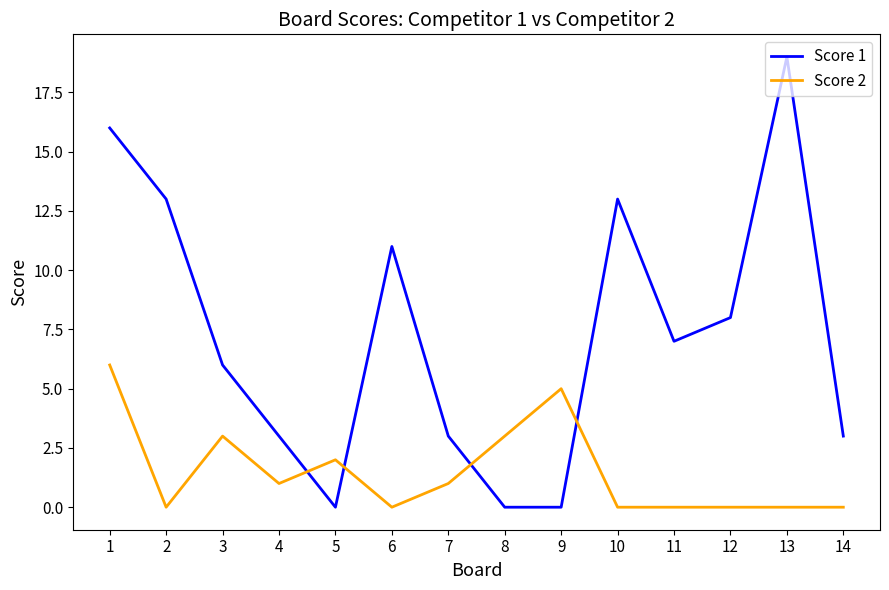

How many times do Score 2 and Score 1 cross each other?

4